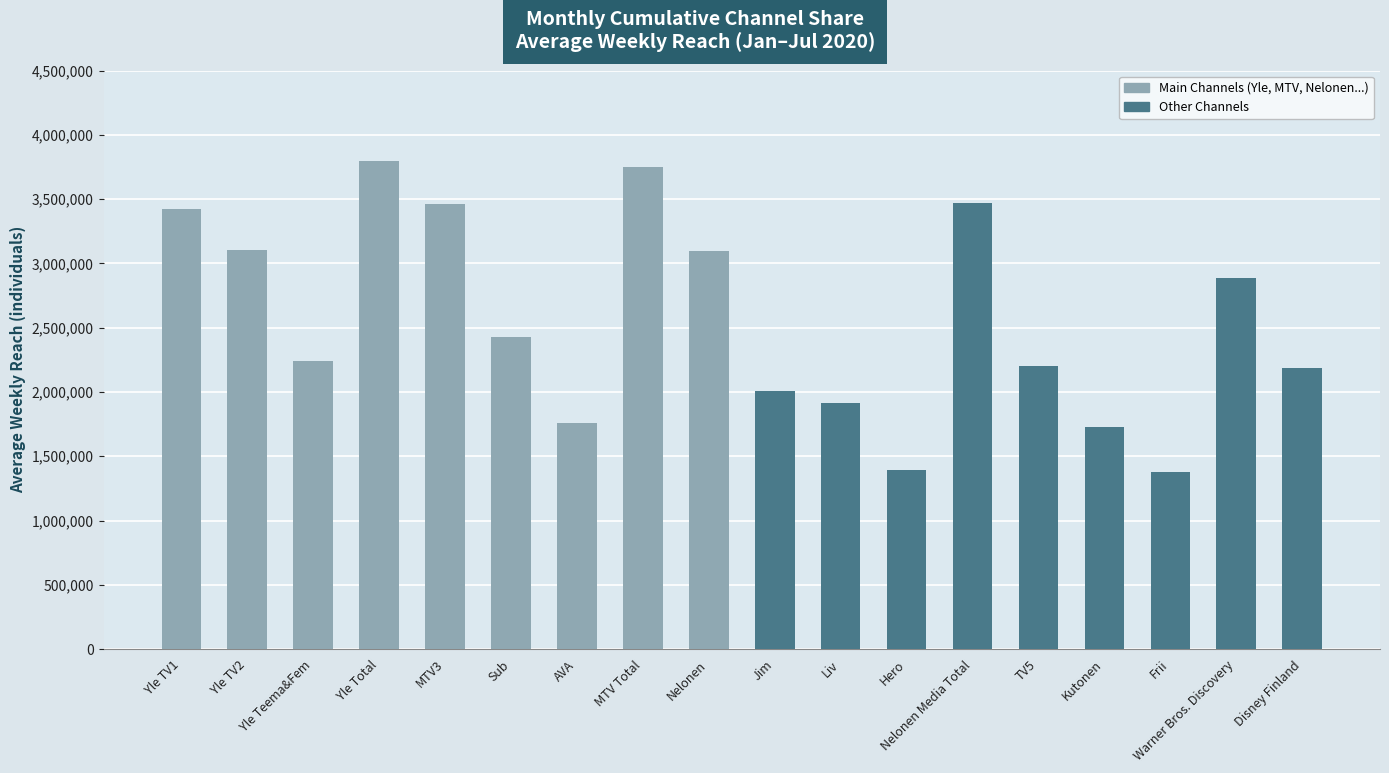

Which has a higher value, Nelonen Media Total or Hero?

Nelonen Media Total